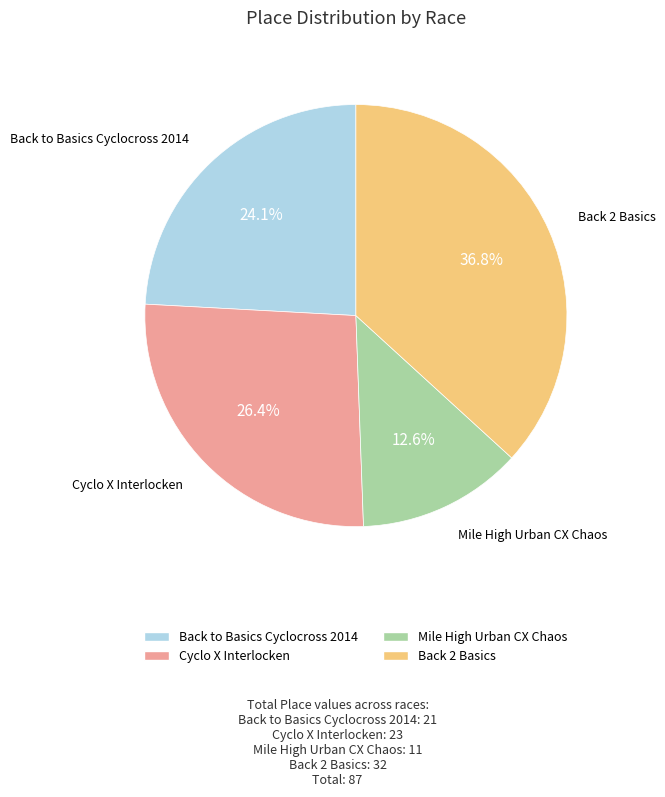

To the nearest percent, what is the difference between the Cyclo X Interlocken and Back to Basics Cyclocross 2014 slice percentages?

2%